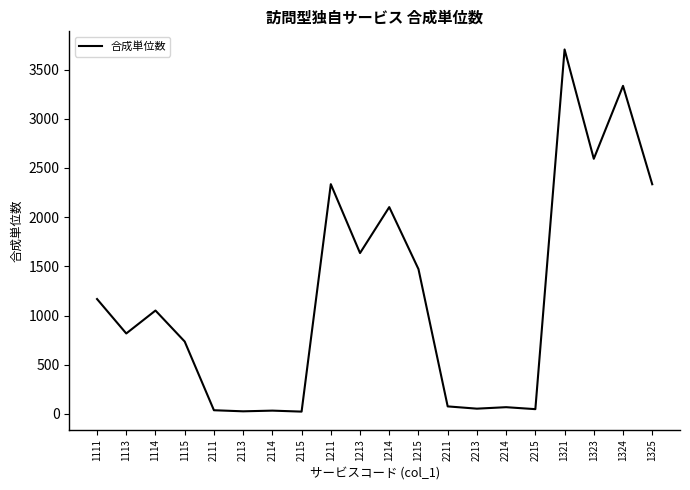

The value at 1213 is 1635. True or false?

True